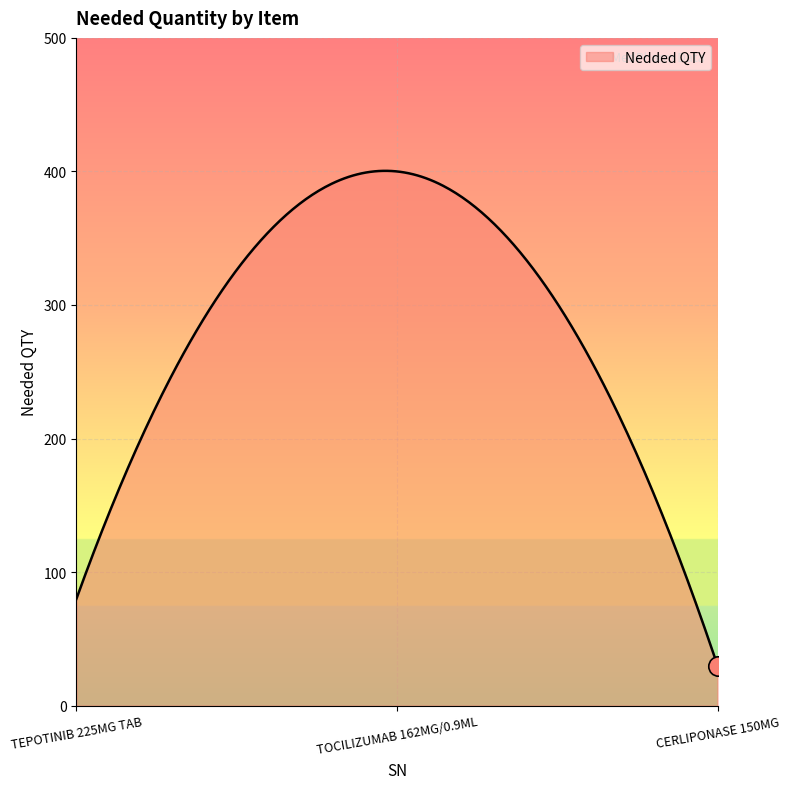

What is the smallest value displayed?

30.0